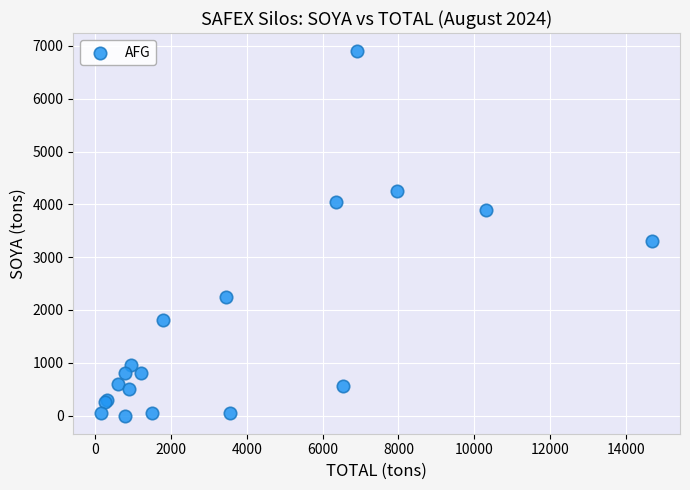

What Y value in the scatter plot is closest to 3450?

3300